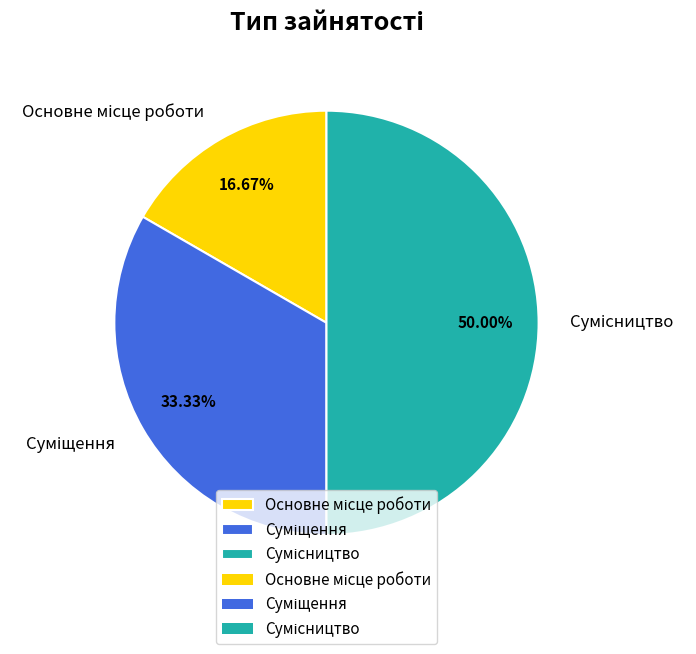

To the nearest percent, what is the combined percentage of Сумісництво and Основне місце роботи?

67%